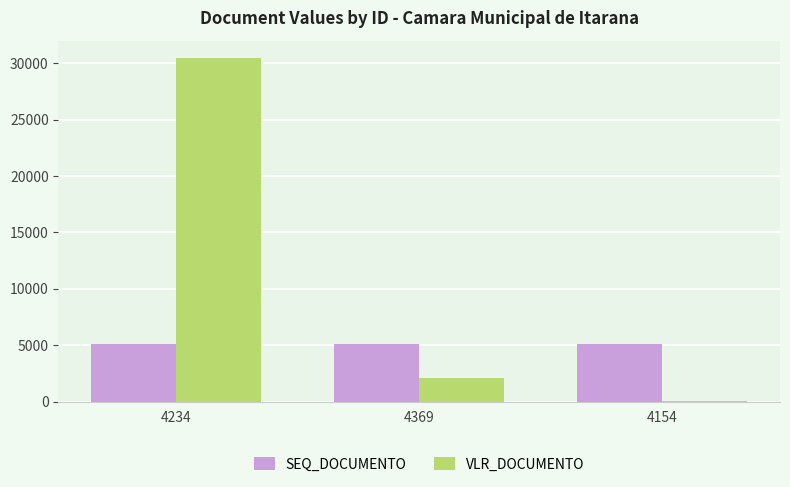

What is the sum of all VLR_DOCUMENTO values?

32672.2